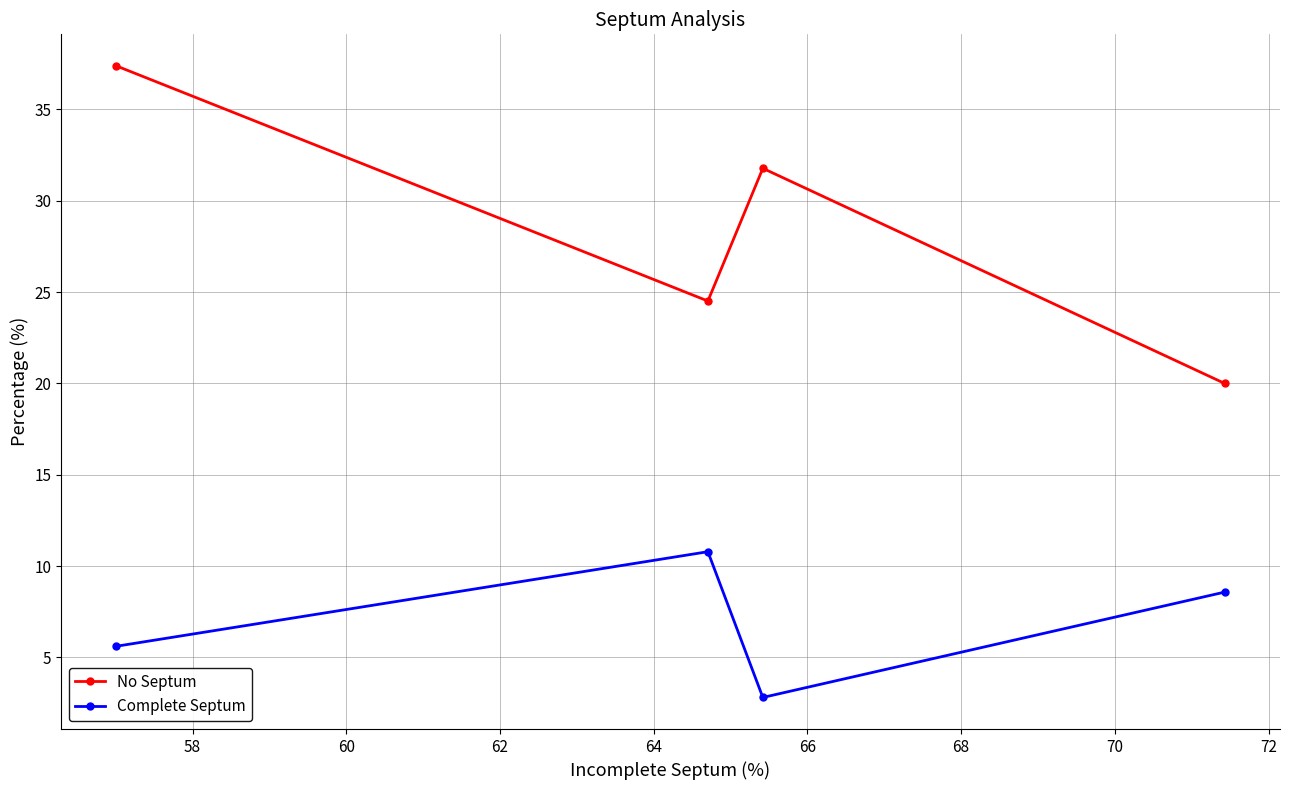

What is the value of the No Septum point at the 1st from the left?

37.4